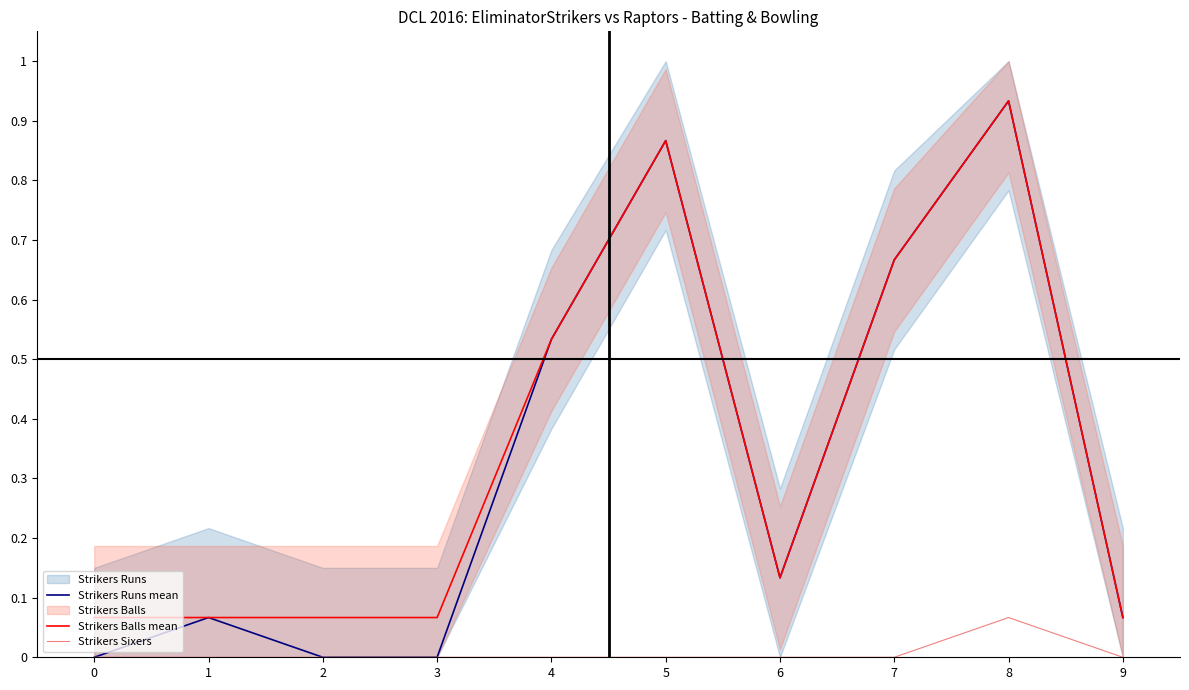

At which category does Strikers Sixers reach its first local peak?

8